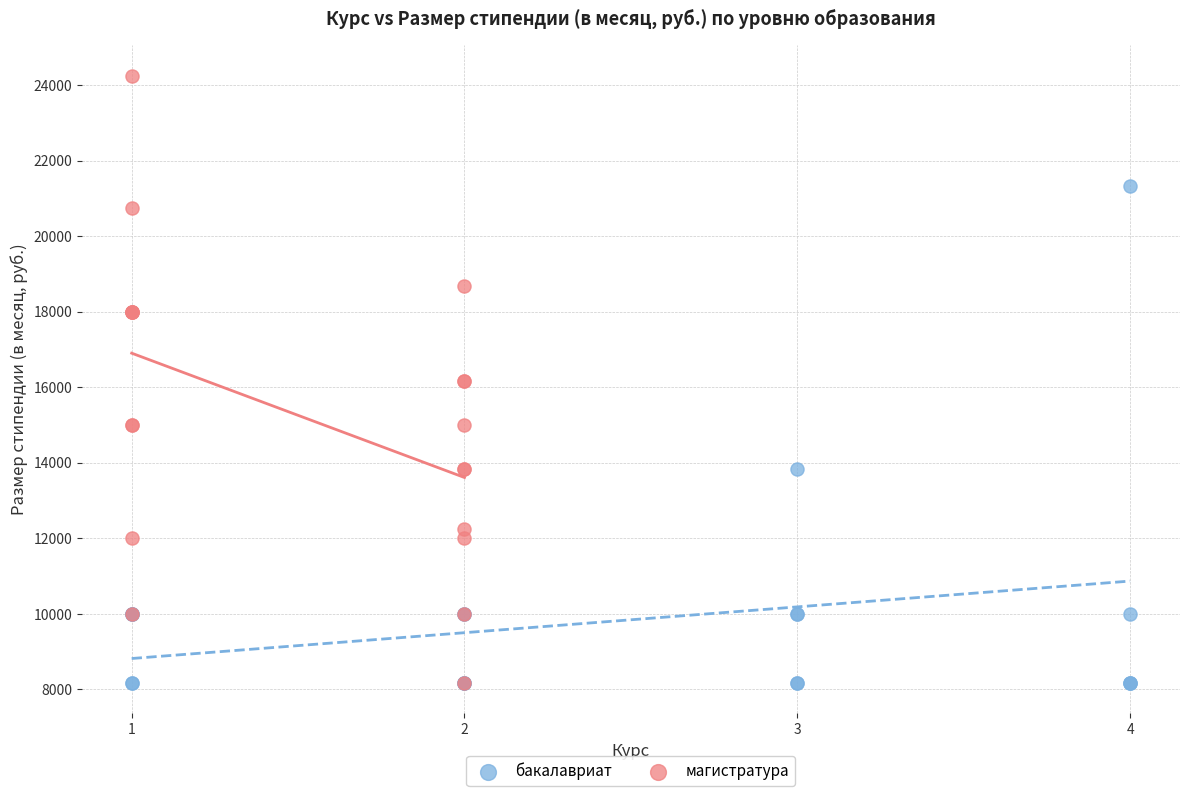

Which series has the largest Y range (max minus min)?

магистратура